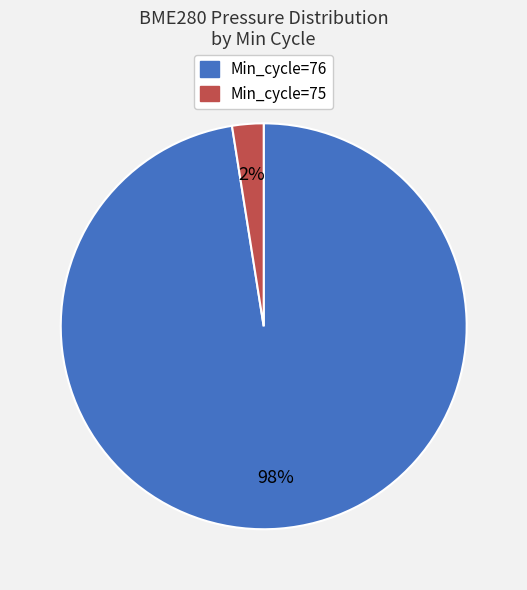

The Min_cycle=75 slice represents 9% of the pie. True or false?

False